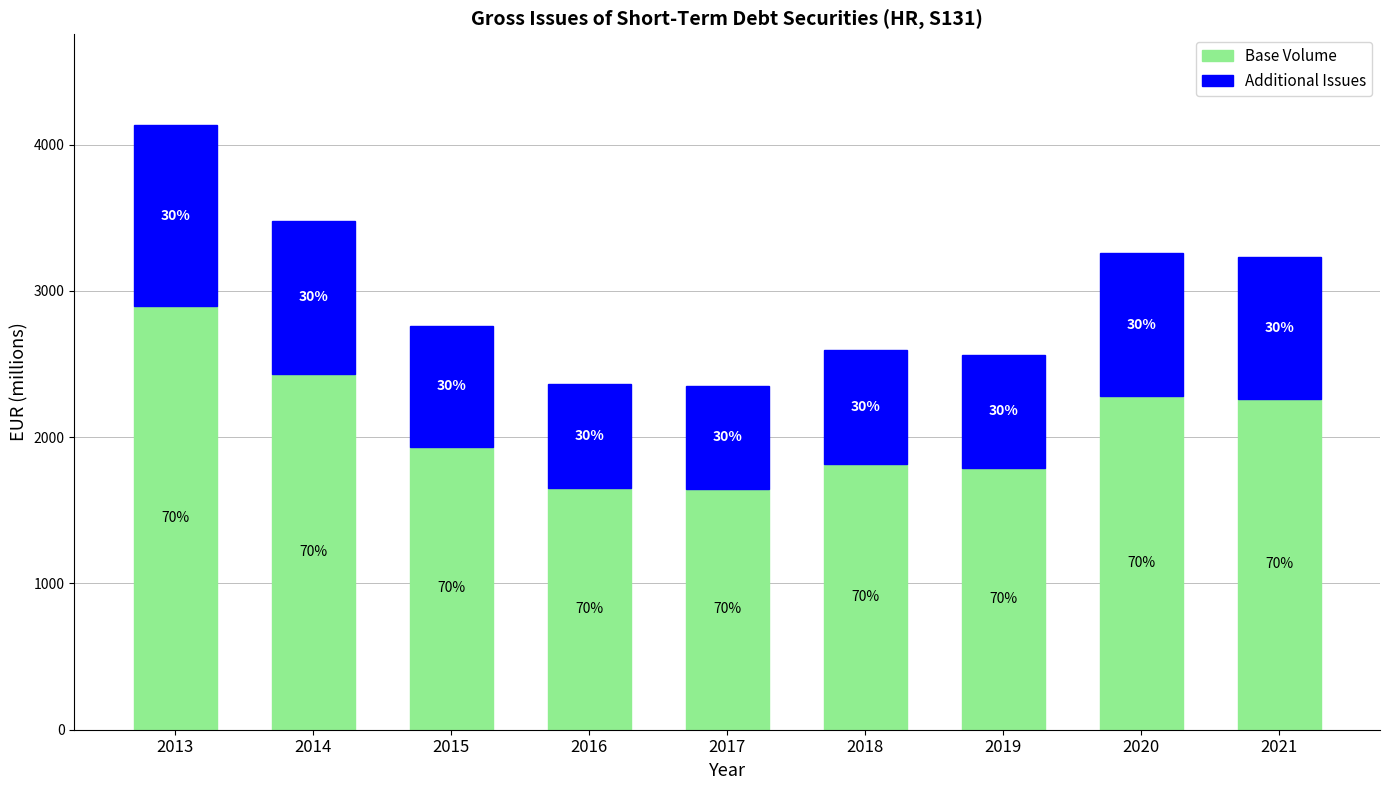

What are all the series names shown in the legend?

Base Volume, Additional Issues